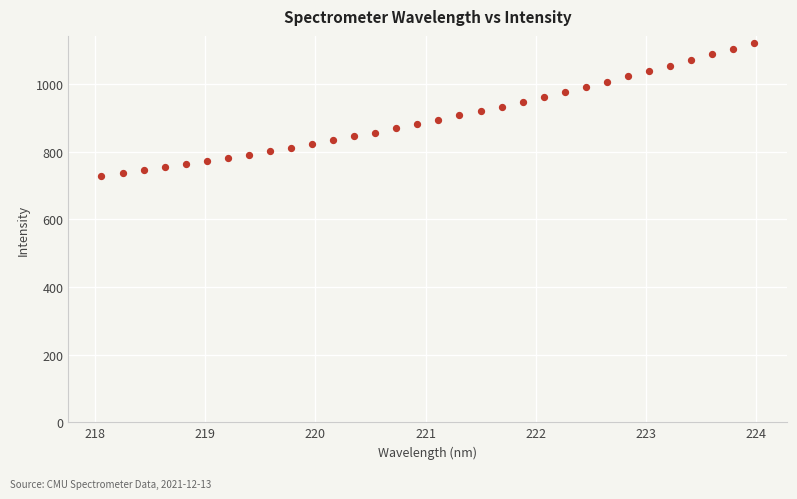

What is the range of Y values (max minus min)?

393.8